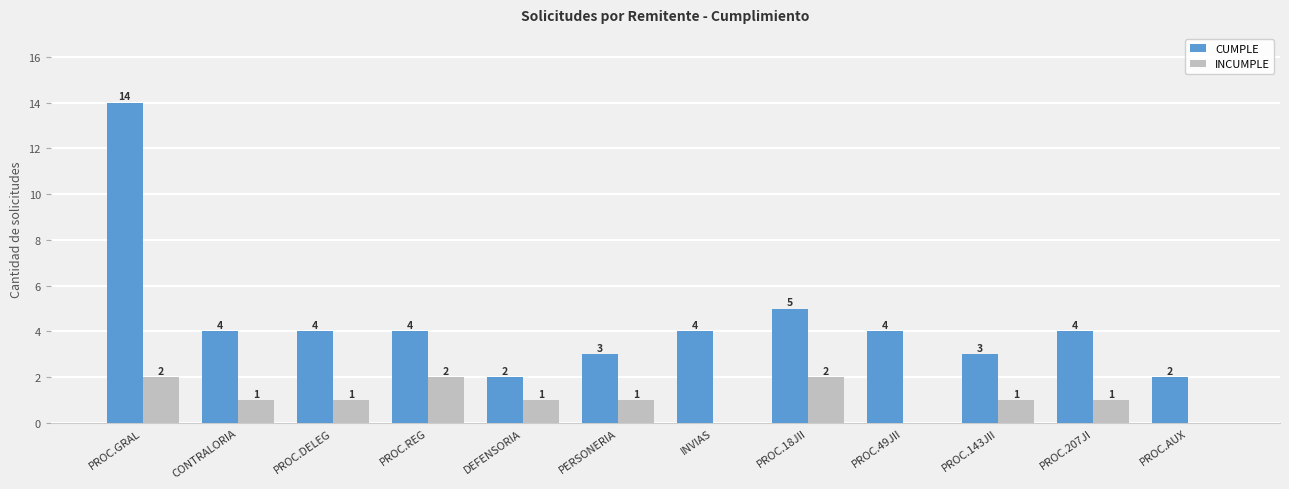

Where is CUMPLE nearest to the value 8?

PROC.18JII